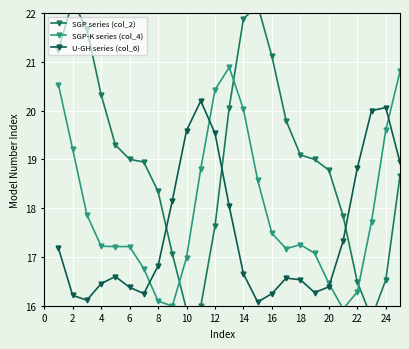

Is it true that U-GH series (col_6) equals 19.5 at 12?

True